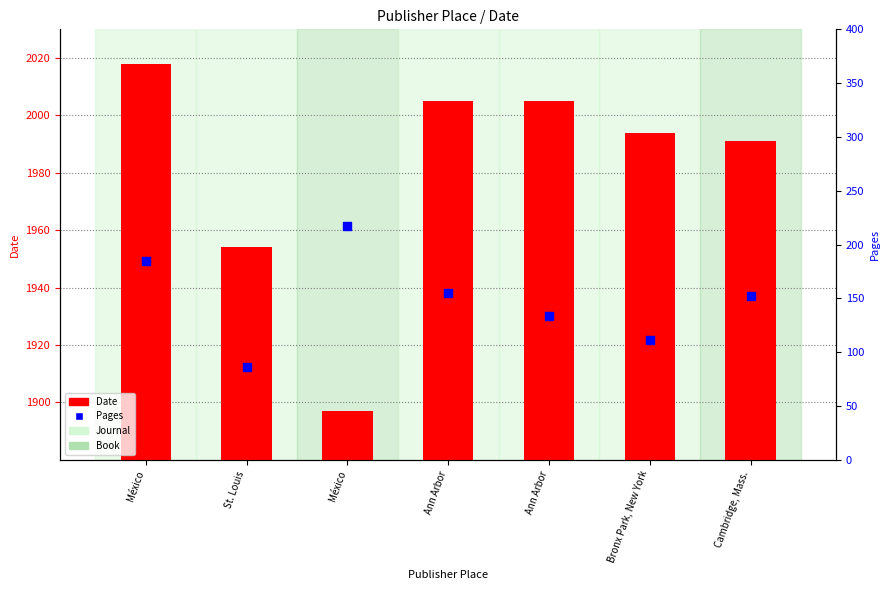

Which series has the widest spread of Y values?

Pages